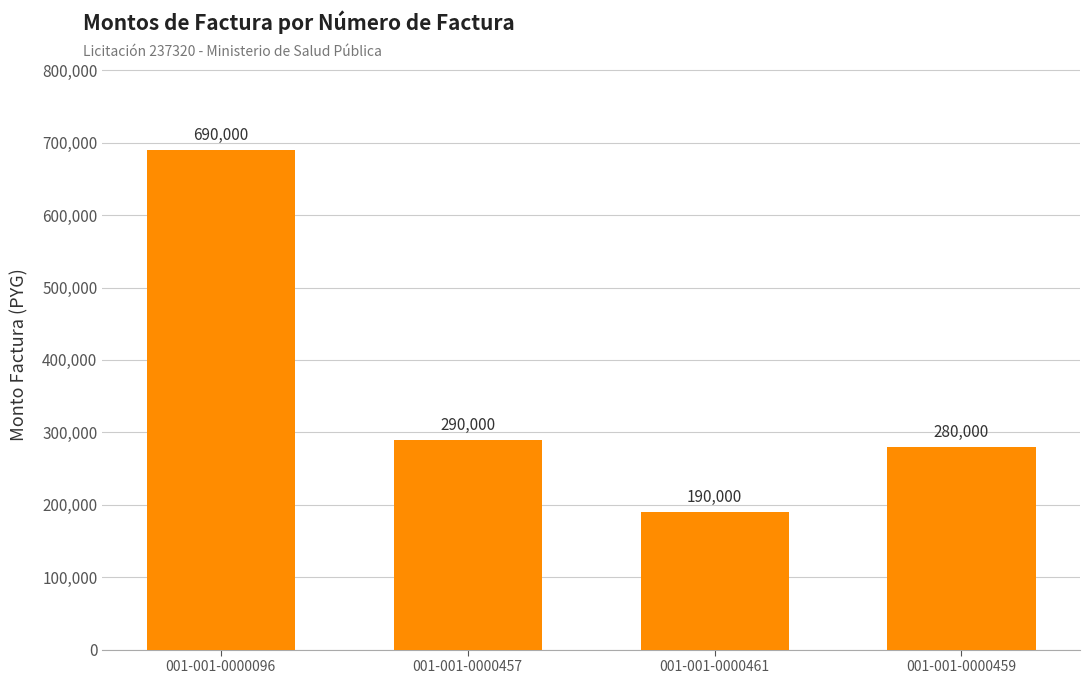

What is the change in value from 001-001-0000096 to 001-001-0000461?

-500000